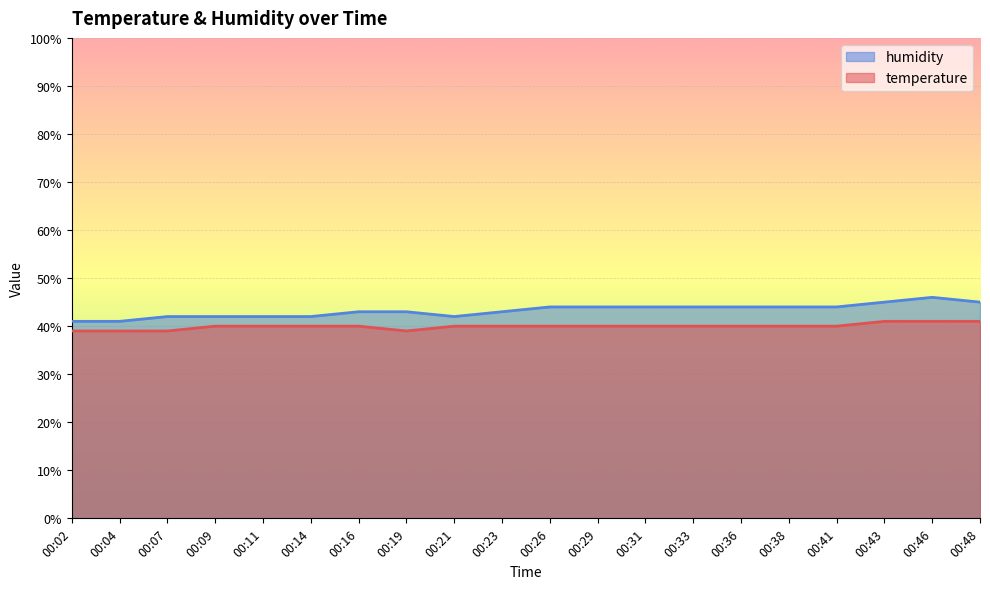

At which label is humidity closest to 43?

00:16